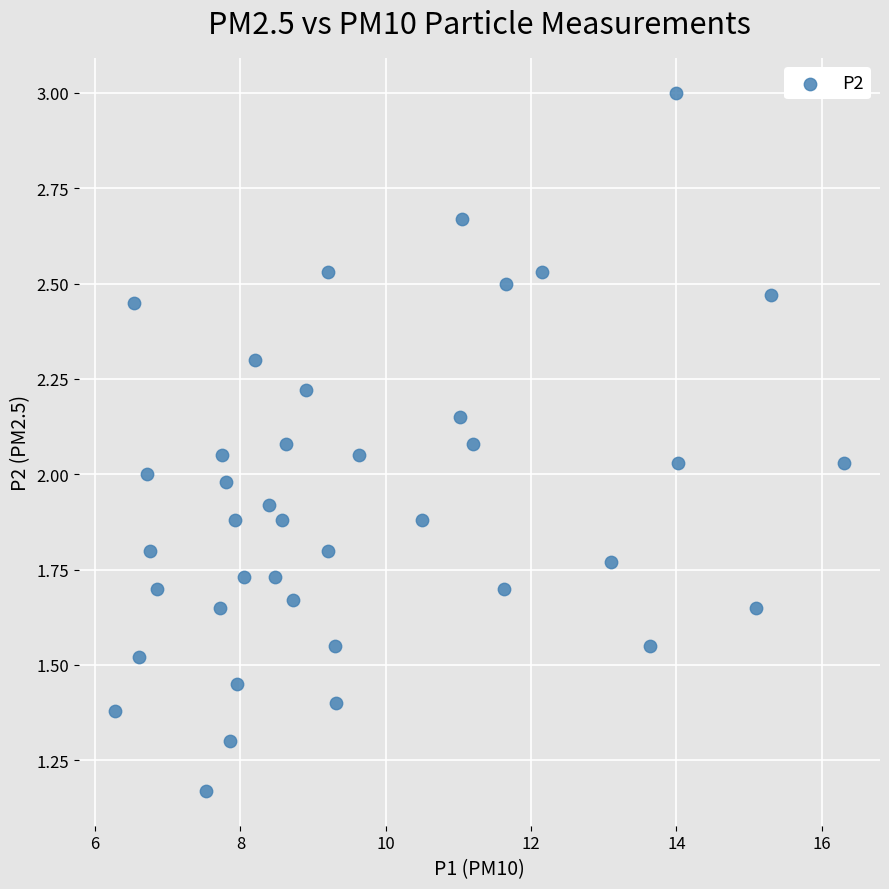

What is the range of X values (max minus min)?

10.0